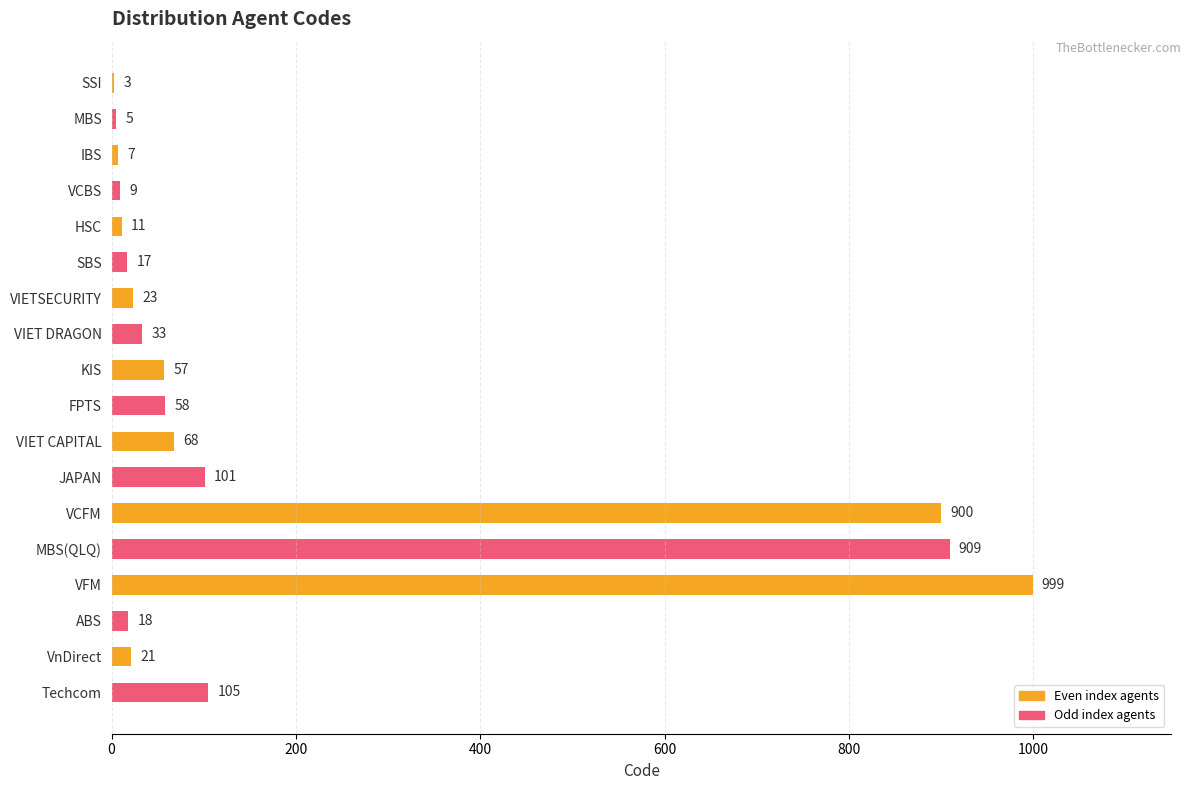

What value does the data have at MBS(QLQ)?

909